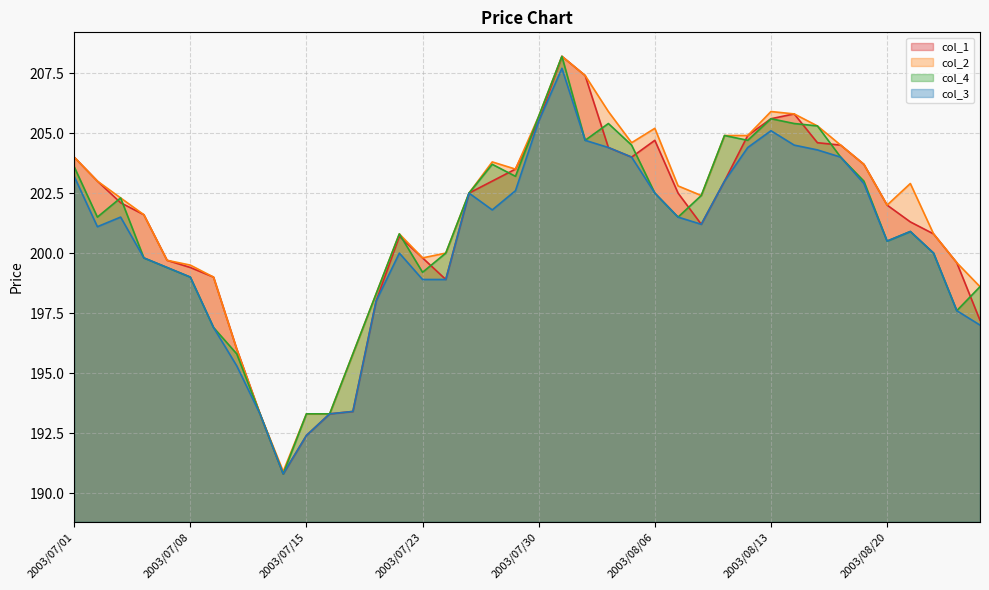

Count the number of categories in the chart.

40